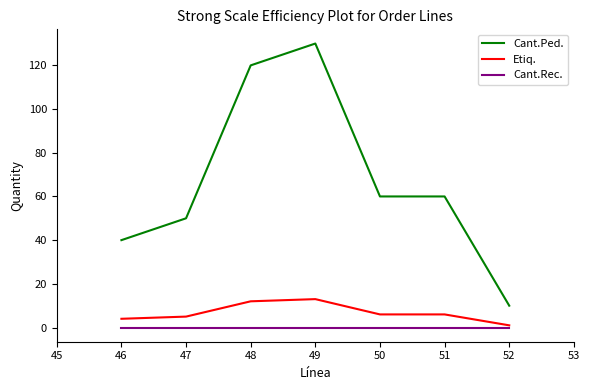

At how many categories does at least one series exceed 5?

7